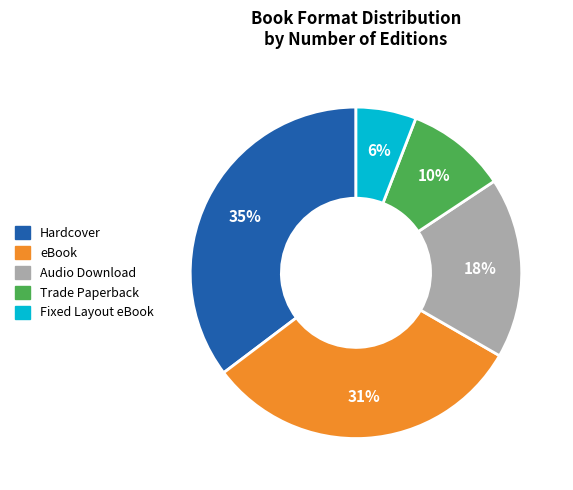

Is it true that Trade Paperback is 10% of the pie?

True